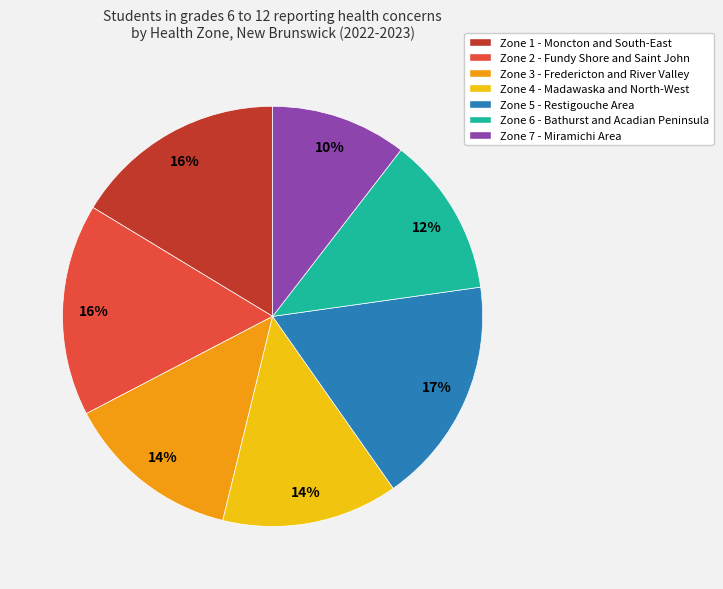

To the nearest percent, what is the difference between the largest and smallest slice percentages?

7%